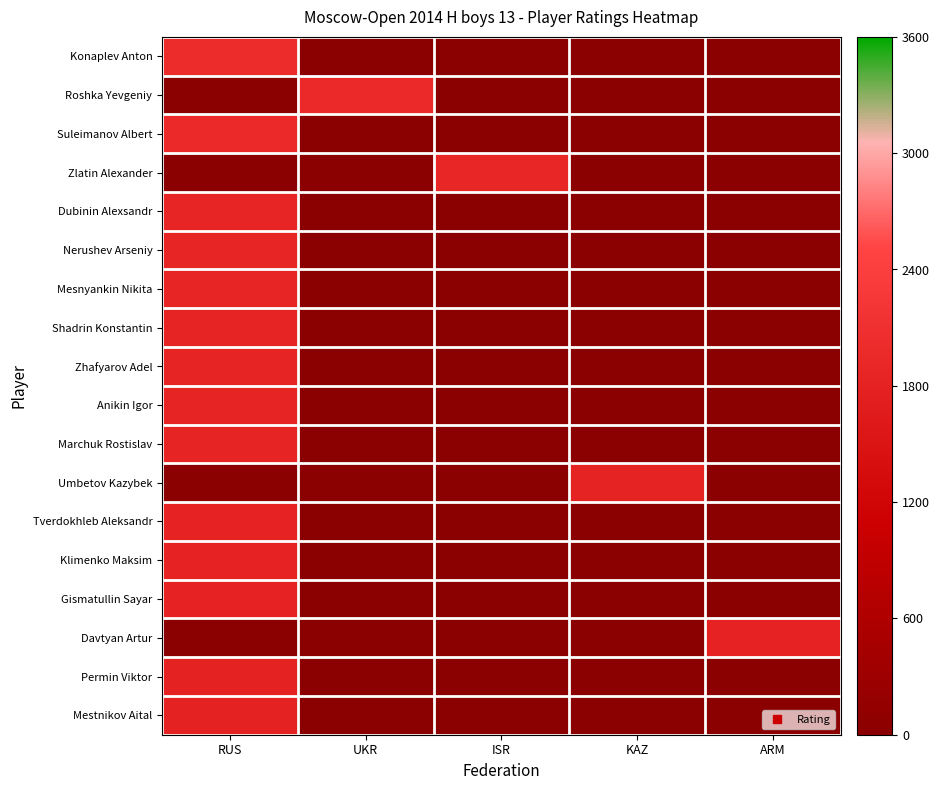

At which category is the sum across all series the highest?

RUS